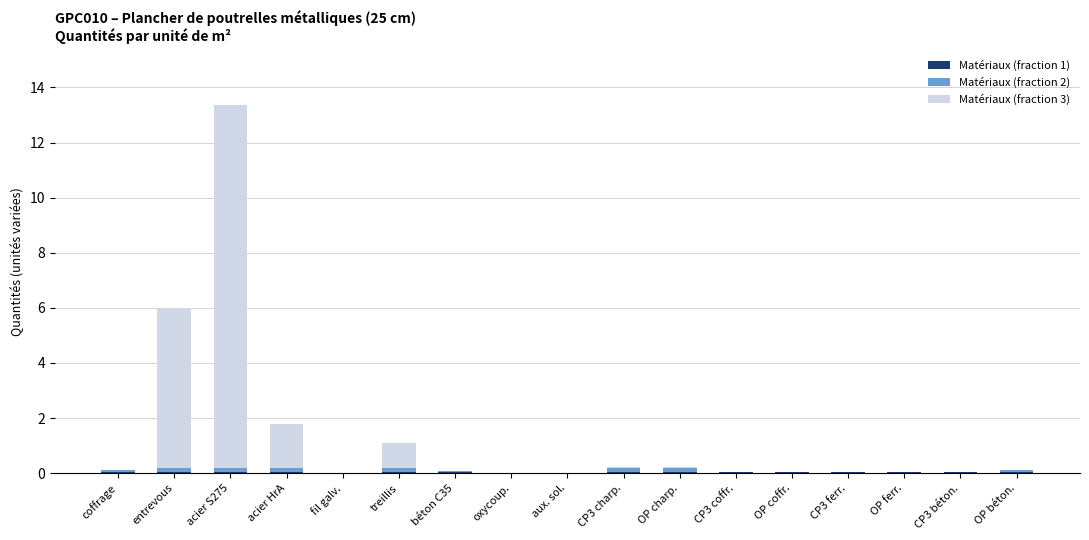

At which category is the sum across all series the highest?

acier S275